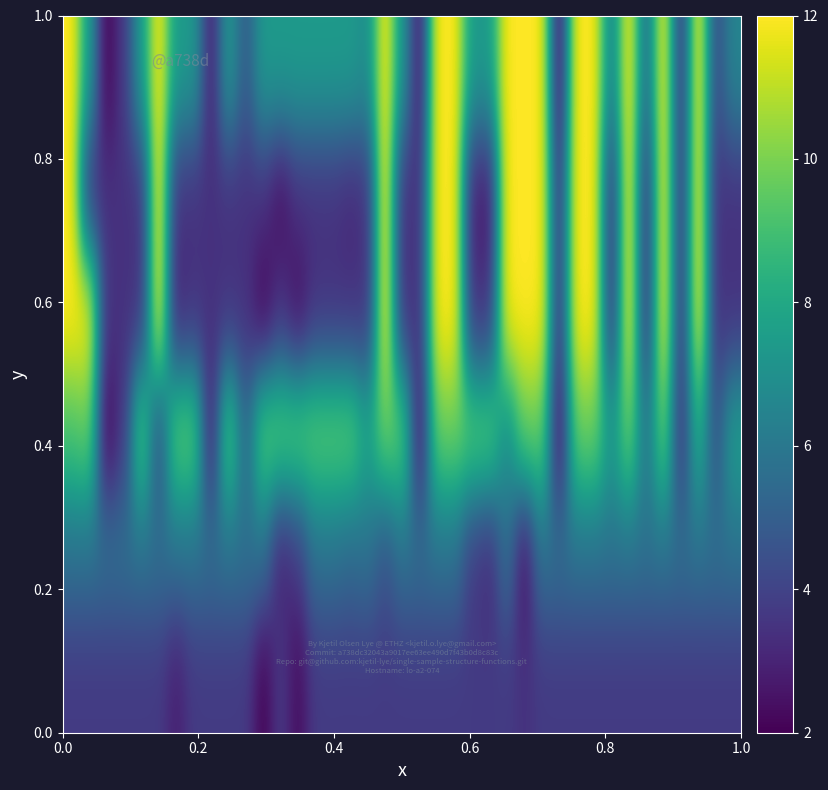

At how many categories does at least one series exceed 7?

30